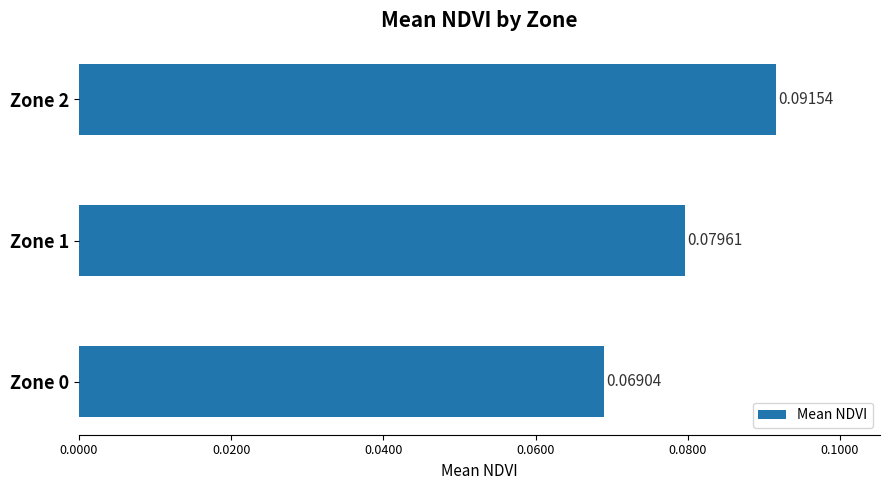

Rank the categories by value from highest to lowest.

Zone 2, Zone 1, Zone 0